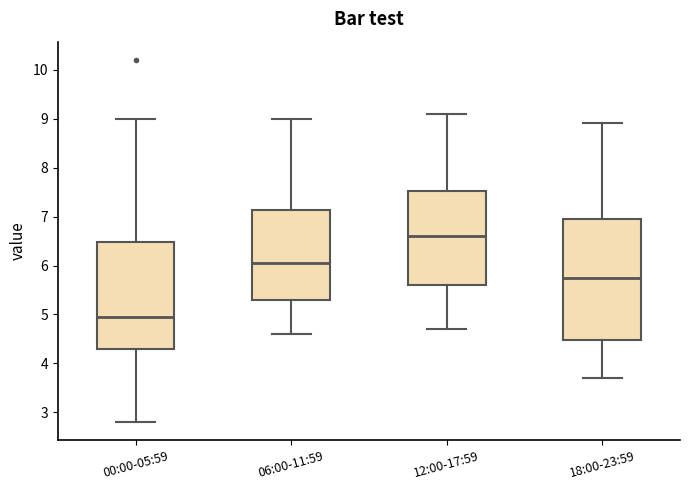

Comparing the boxes themselves (not the whiskers), which one is the tallest?

18:00-23:59